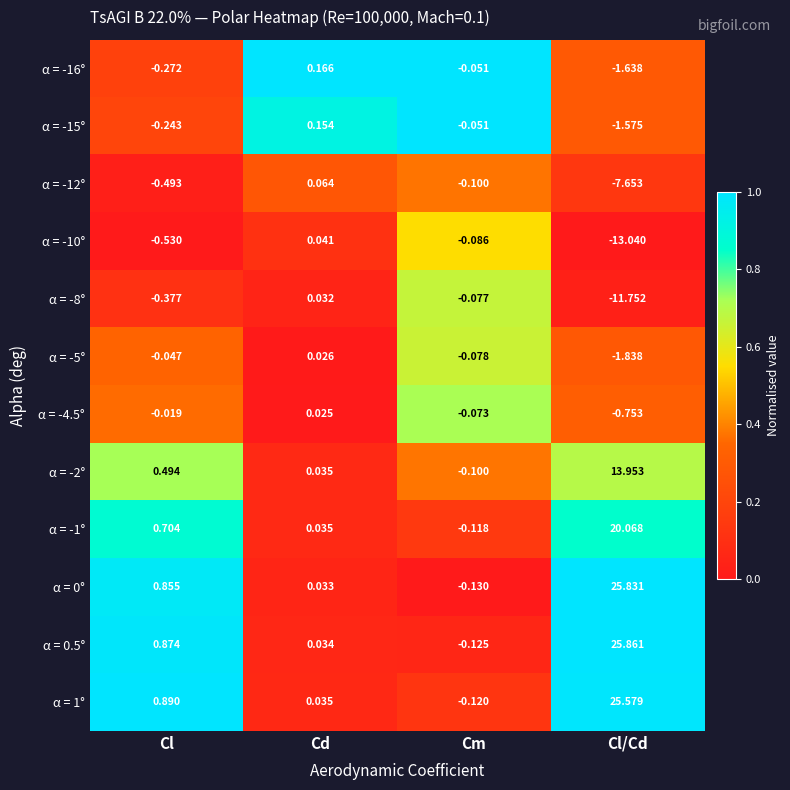

Where is α = 0° nearest to the value 12?

Cl